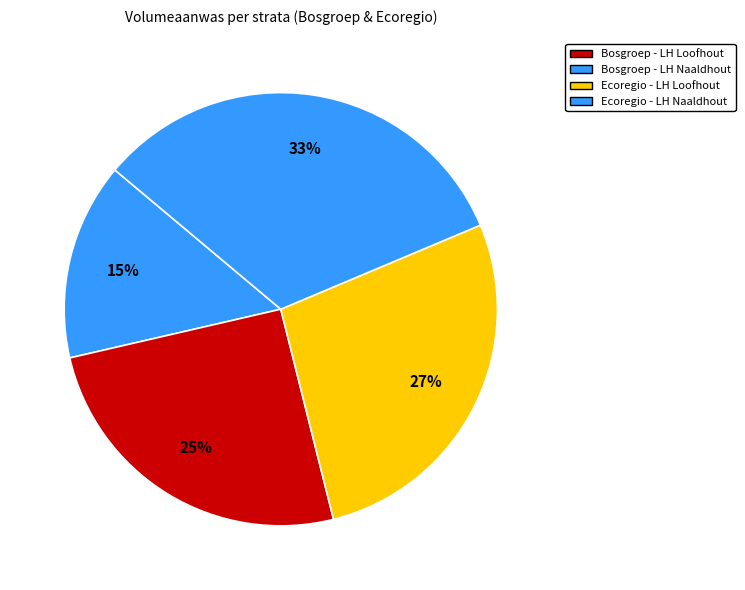

How many segments does this pie chart have?

4